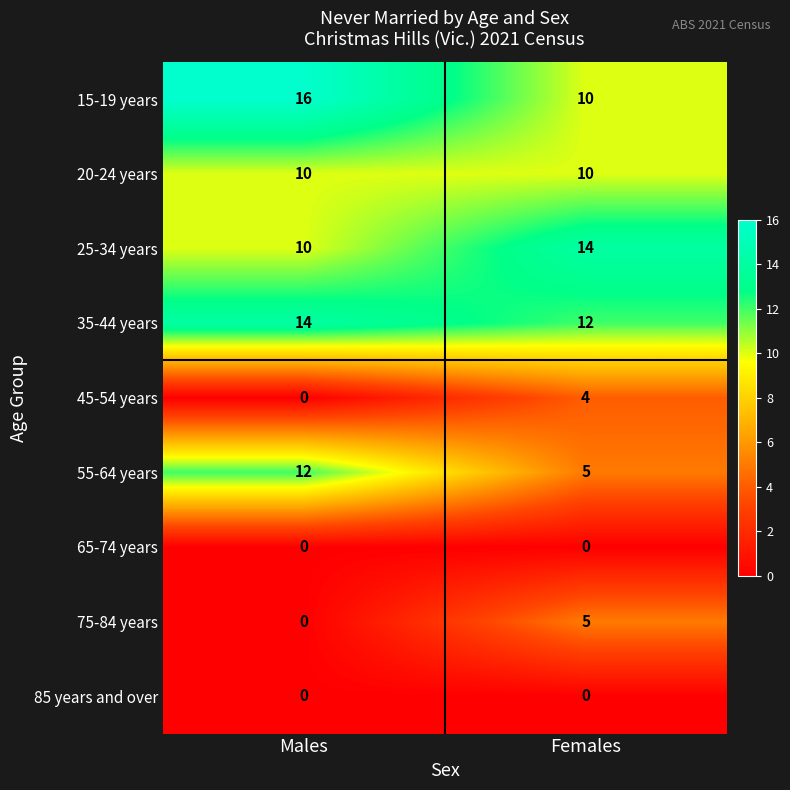

At how many categories does at least one series exceed 7?

2